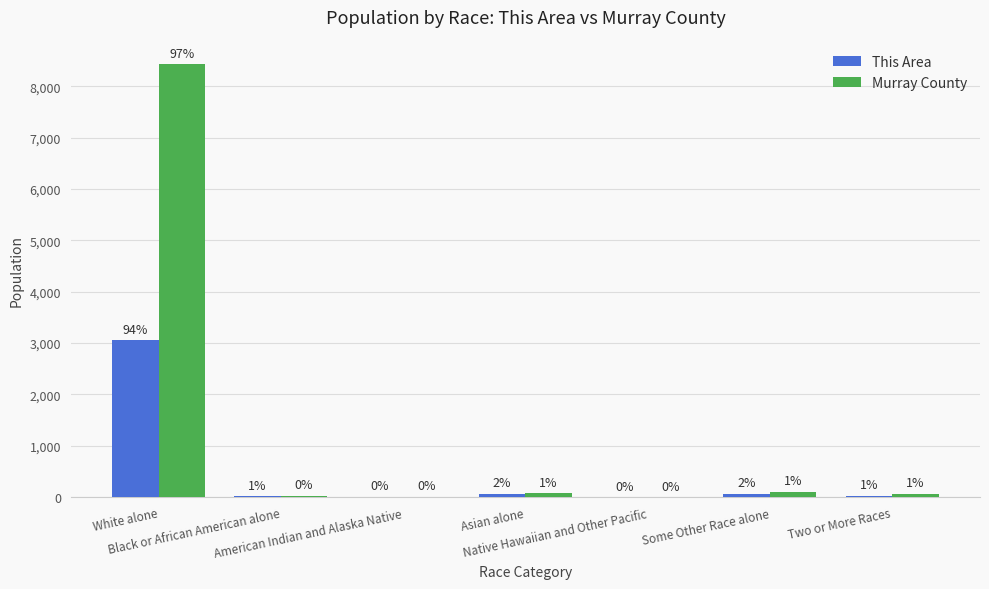

What is the sum of the This Area values at American Indian and Alaska Native and Some Other Race alone?

77